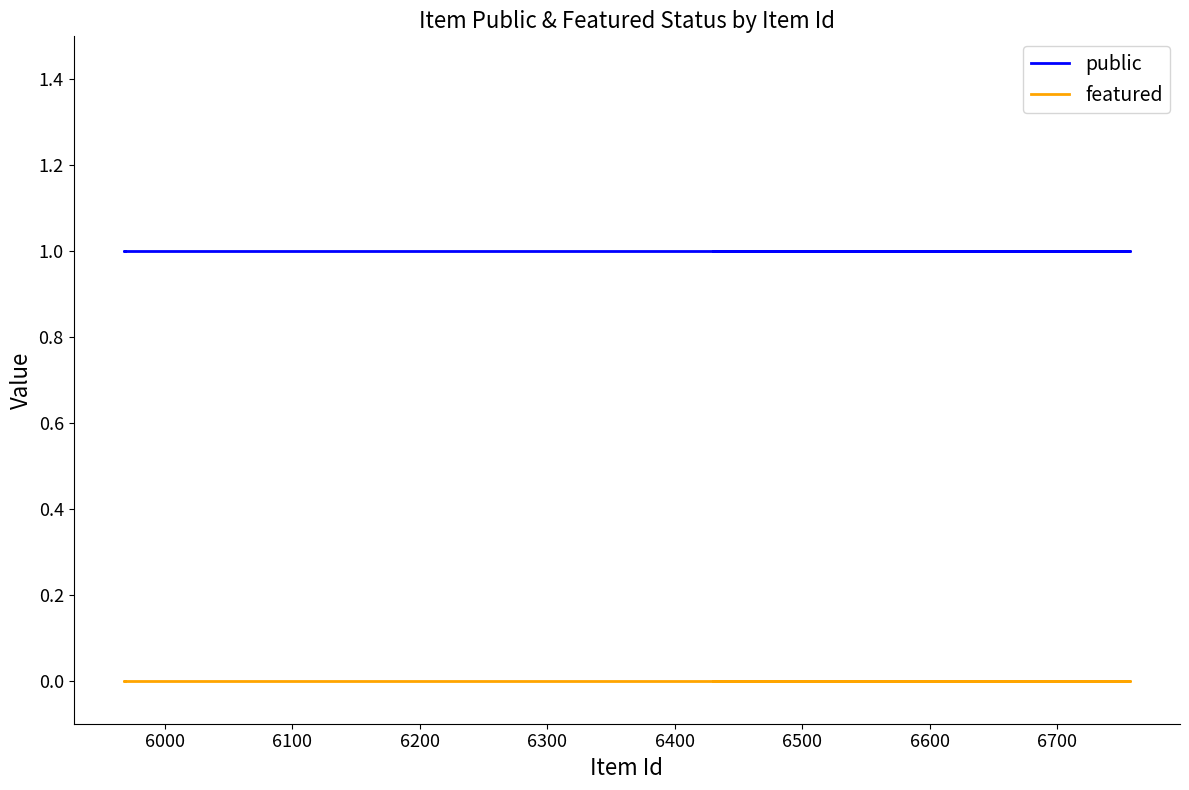

What is the label of the 4th point from the right?

6700